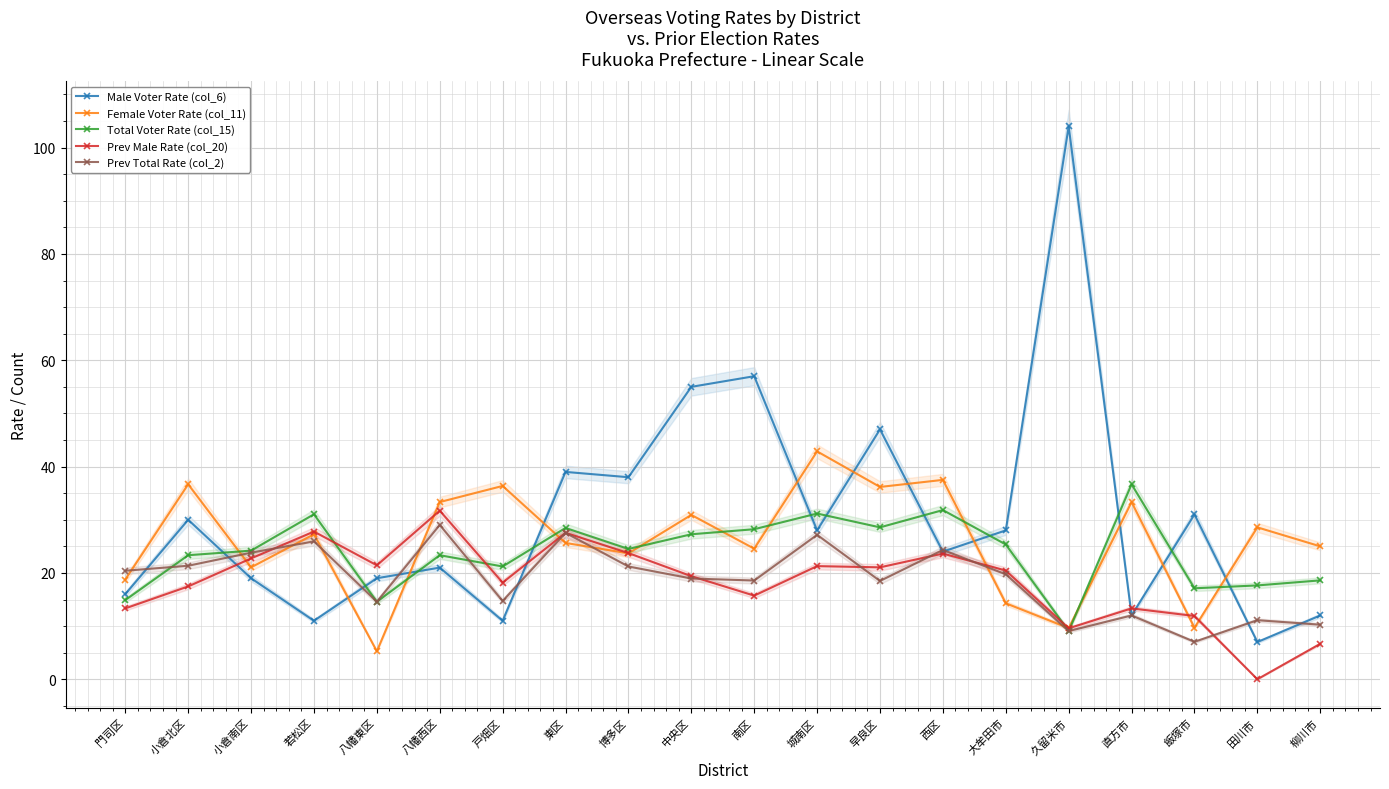

What are all the series names shown in the legend?

Male Voter Rate (col_6), Female Voter Rate (col_11), Total Voter Rate (col_15), Prev Male Rate (col_20), Prev Total Rate (col_2)